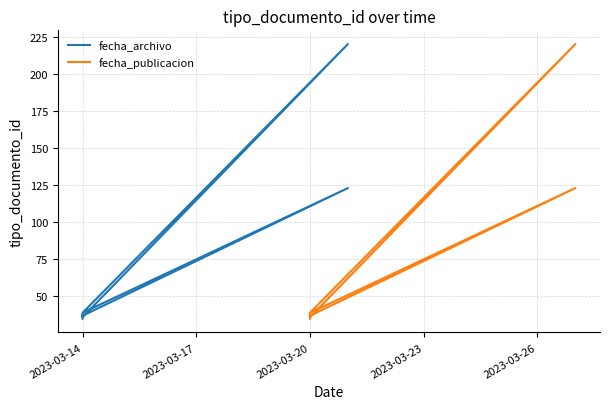

What is the label of the 4th point from the right?

2023-03-23